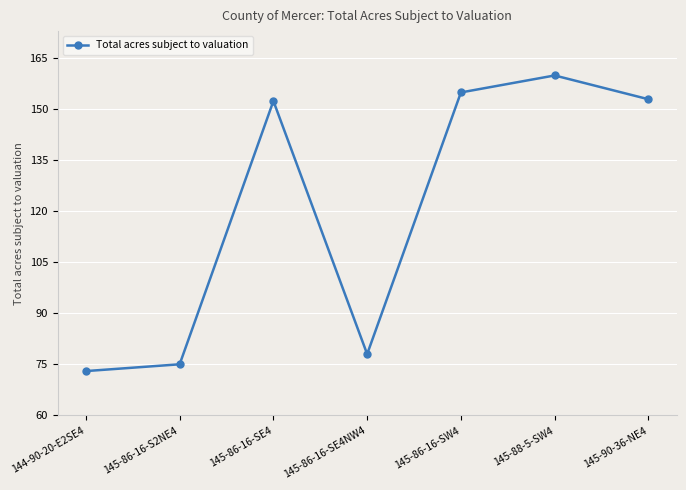

What is the approximate value at 145-86-16-SW4?

155.0